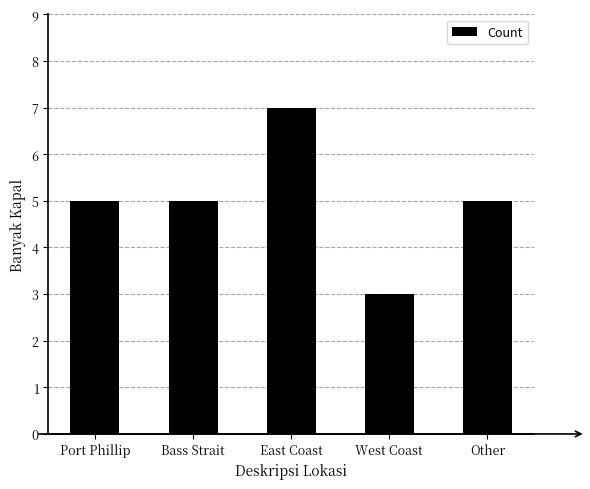

Which label corresponds to the smallest value in the chart?

West Coast